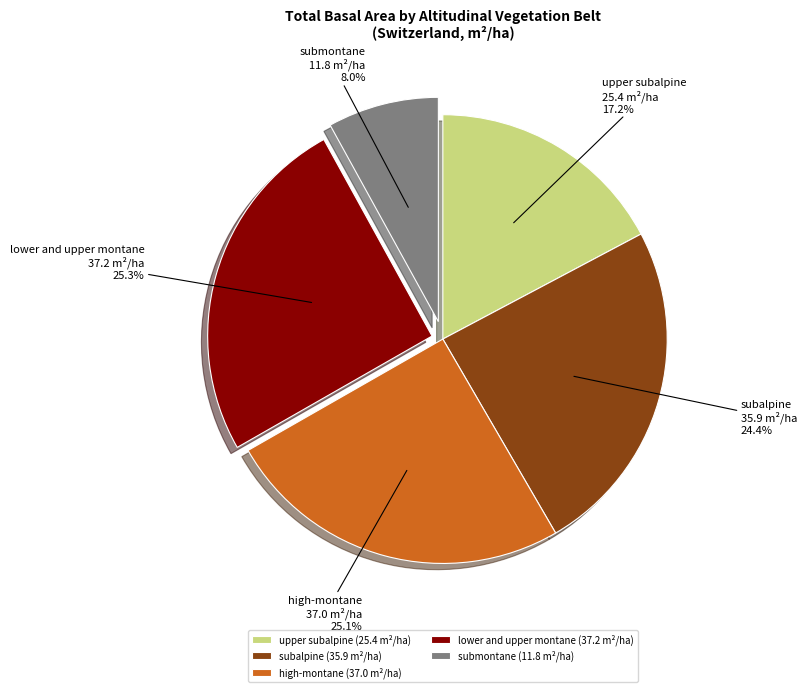

Is subalpine the majority of the pie?

No